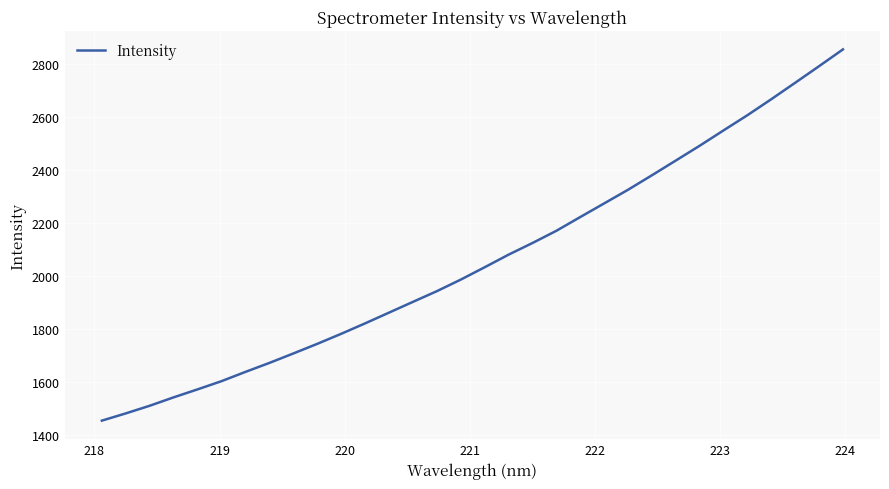

What is the minimum value shown in the chart?

1453.4